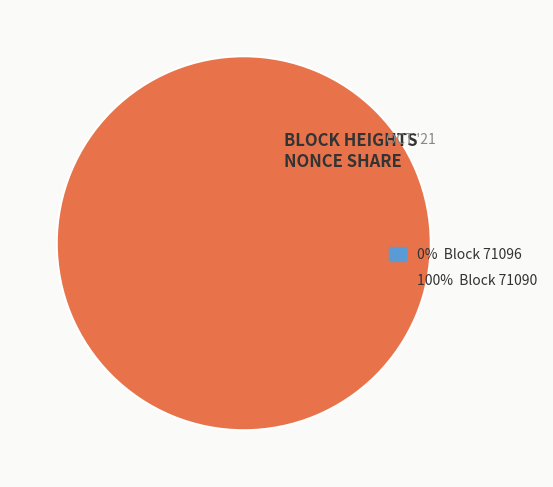

Which category accounts for the majority?

71090